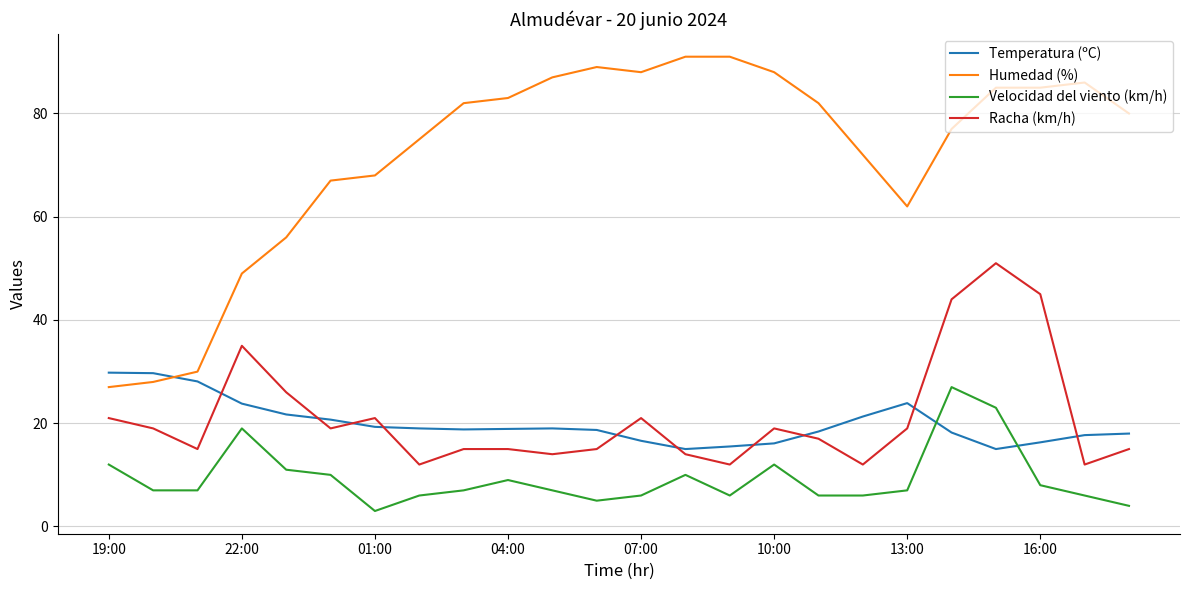

Count the number of data series in this chart.

4